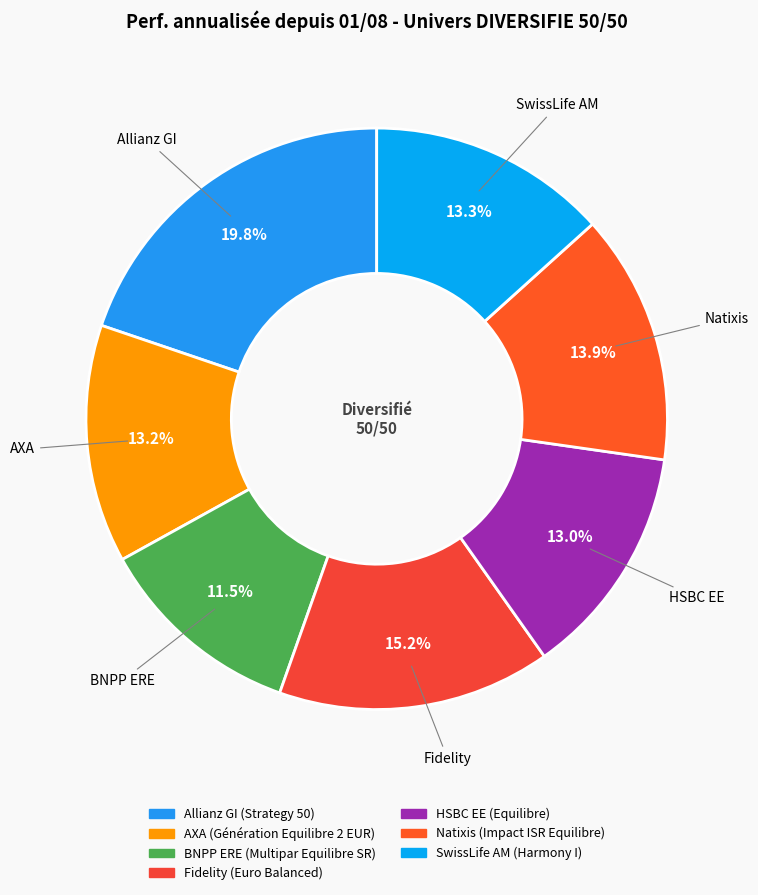

To the nearest percent, what percentage of the pie is Allianz GI?

20%